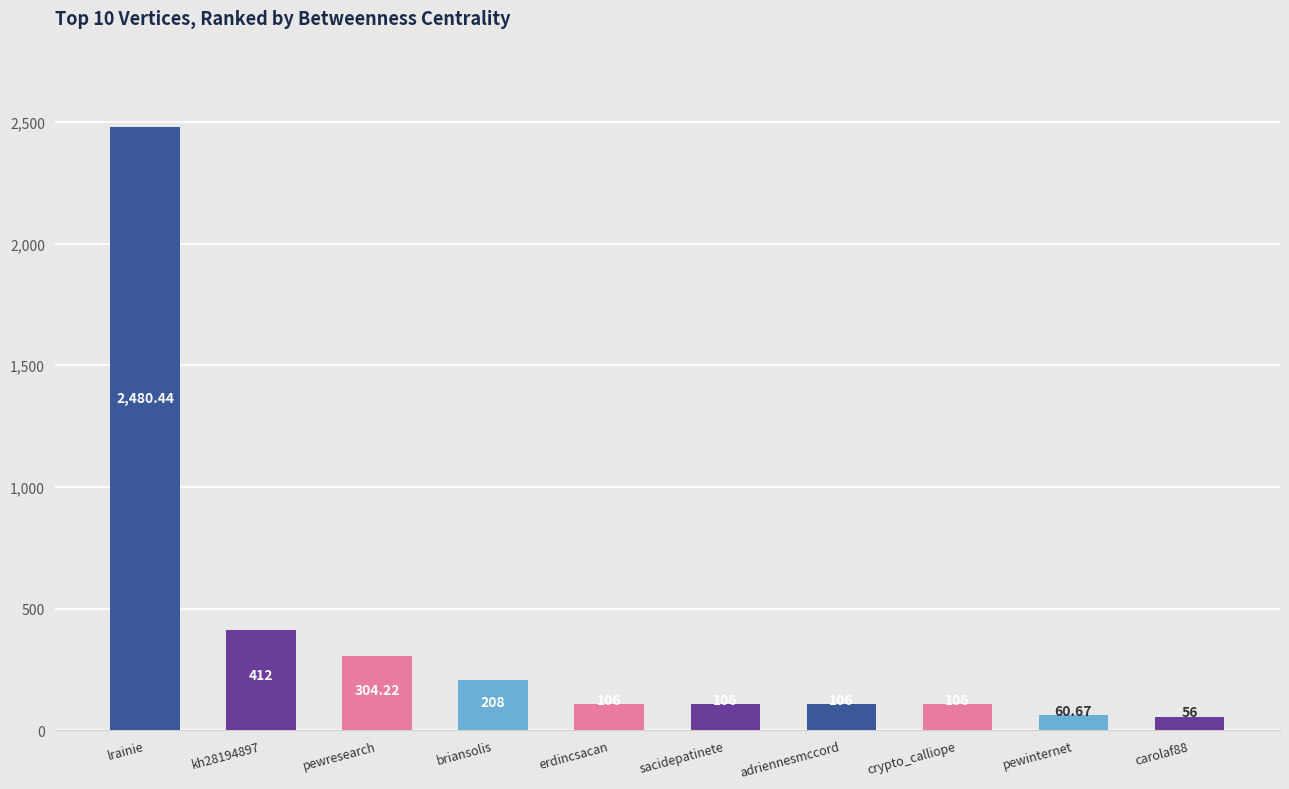

How many bars are there in total?

10